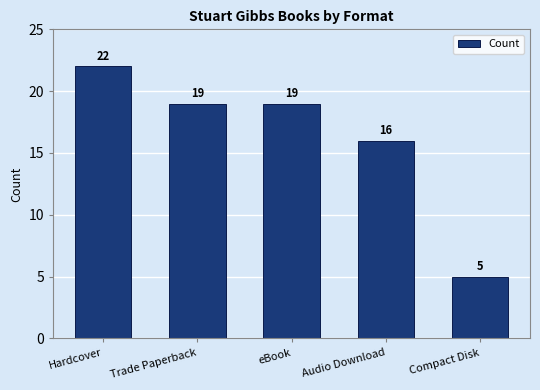

Reading left to right, transcribe all the data shown in this chart.

22	19	19	16	5